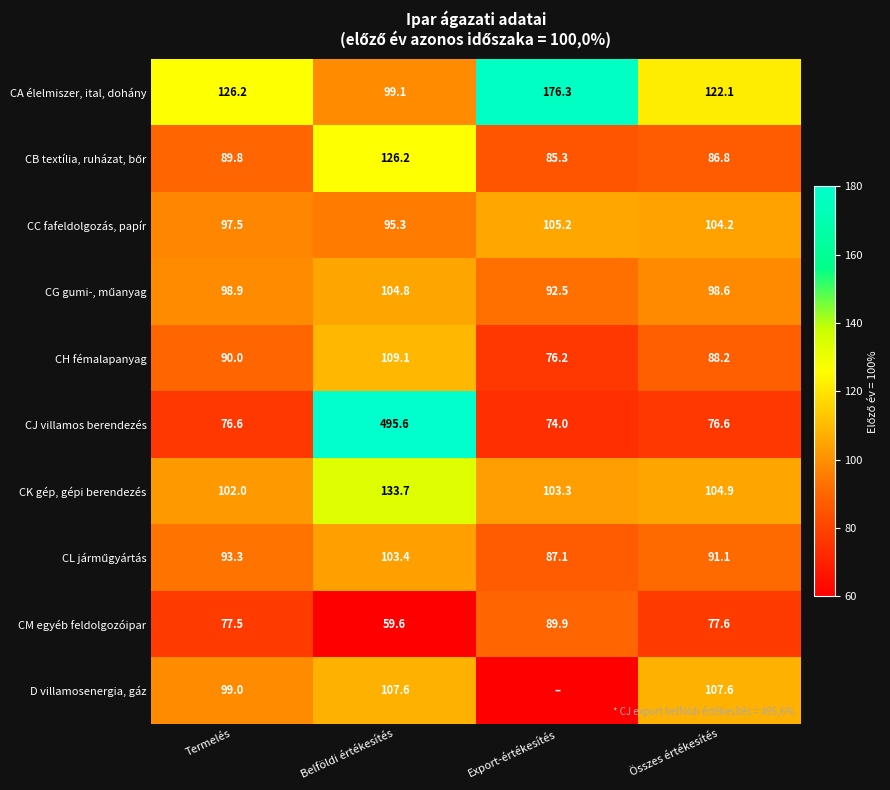

Rank the categories by CC fafeldolgozás, papír value from highest to lowest.

Export-értékesítés, Összes értékesítés, Termelés, Belföldi értékesítés